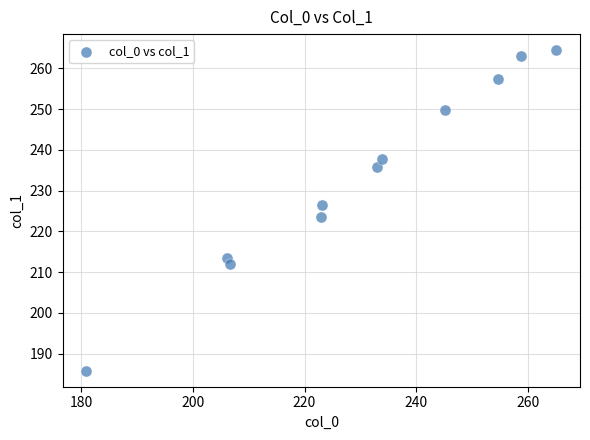

What is the range of Y values (max minus min)?

78.7